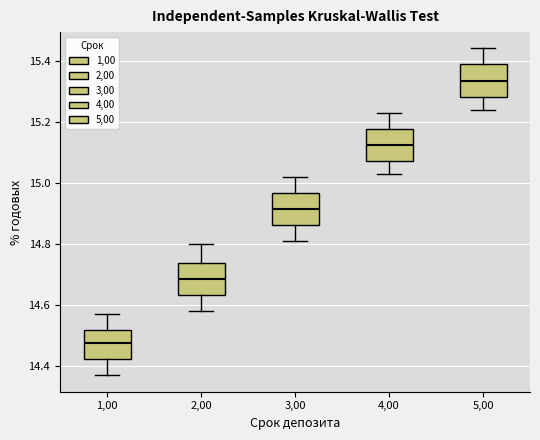

Reading left to right, transcribe this box plot: for each box, give where its median line is, the range the box spans, and where its two whiskers end, as read against the y-axis. The values are not printed on the chart, so give them approximately, as read against the axis.

1,00: median 14.48, box 14.42 to 14.52, whiskers 14.38 to 14.58
2,00: median 14.68, box 14.64 to 14.74, whiskers 14.58 to 14.80
3,00: median 14.92, box 14.86 to 14.96, whiskers 14.82 to 15.02
4,00: median 15.12, box 15.08 to 15.18, whiskers 15.04 to 15.24
5,00: median 15.34, box 15.28 to 15.38, whiskers 15.24 to 15.44